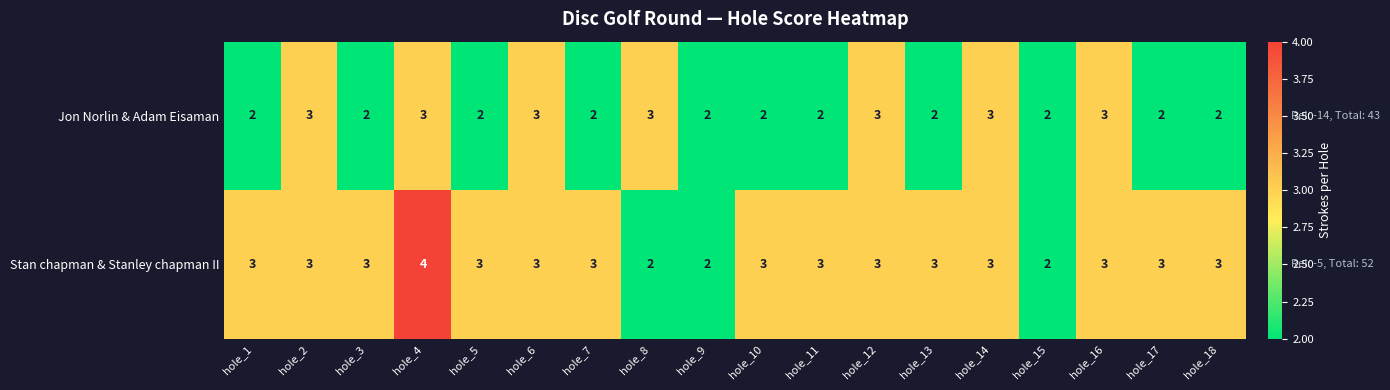

At which label does Stan chapman & Stanley chapman II reach its peak?

hole_4